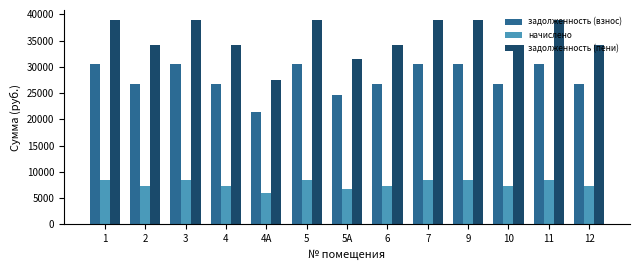

List the series in order of their peak value, highest first.

задолженность (пени), задолженность (взнос), начислено